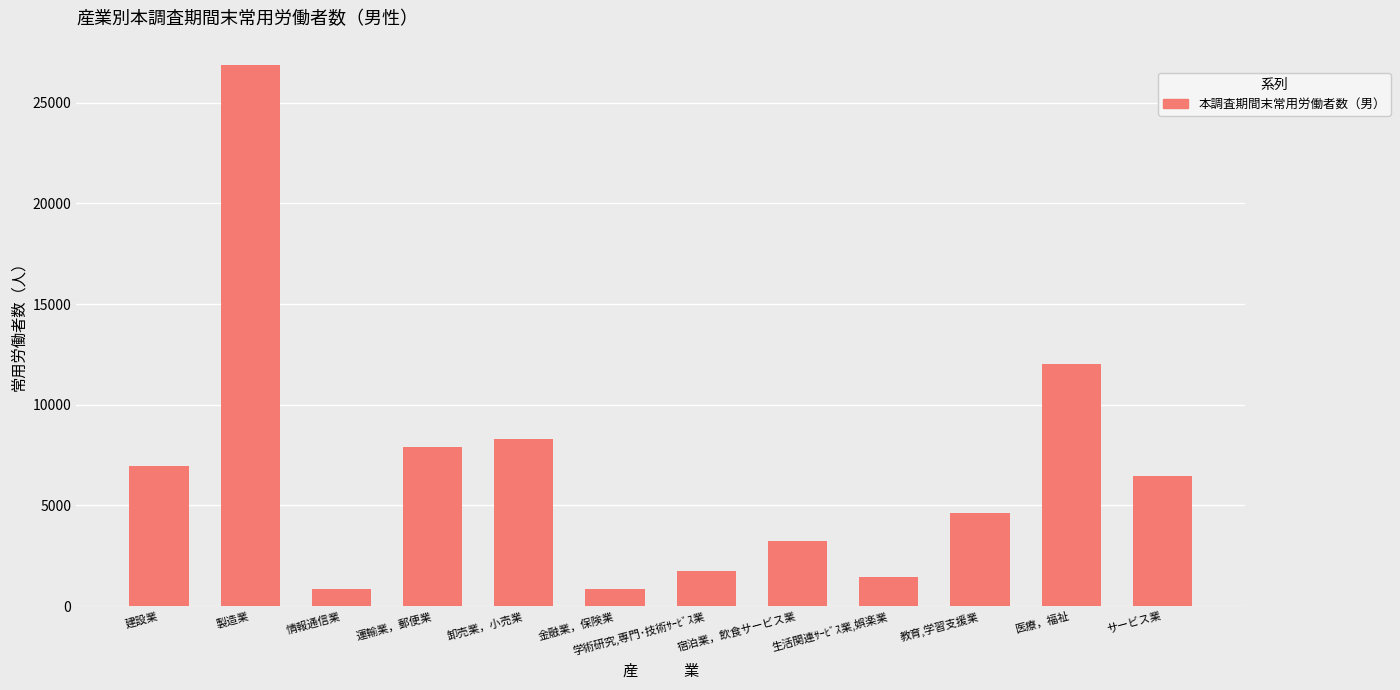

Is it true that the value at サービス業 is 8792?

False